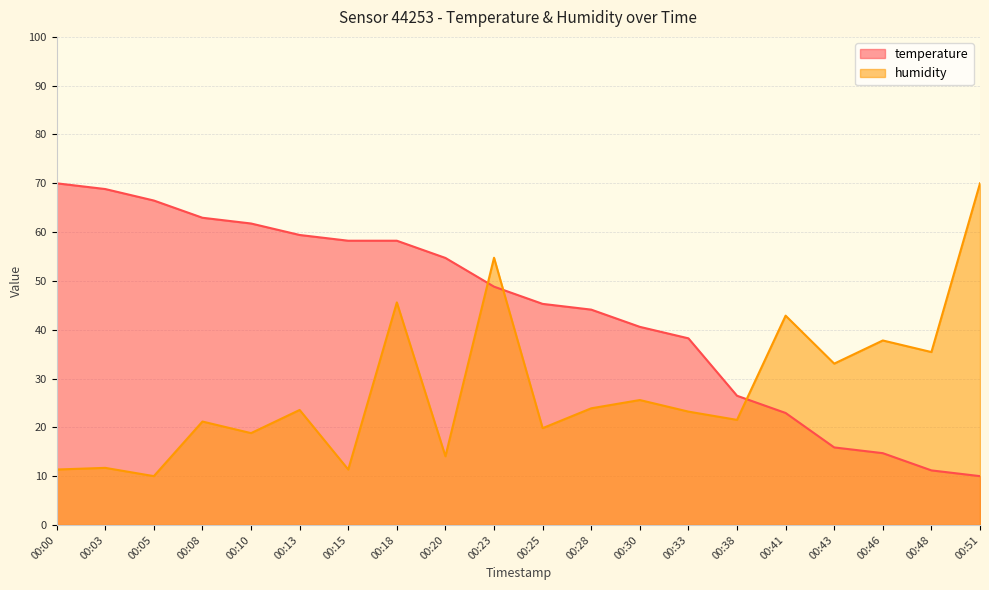

Is the value of humidity at 00:28 greater than the value of temperature at 00:25?

No